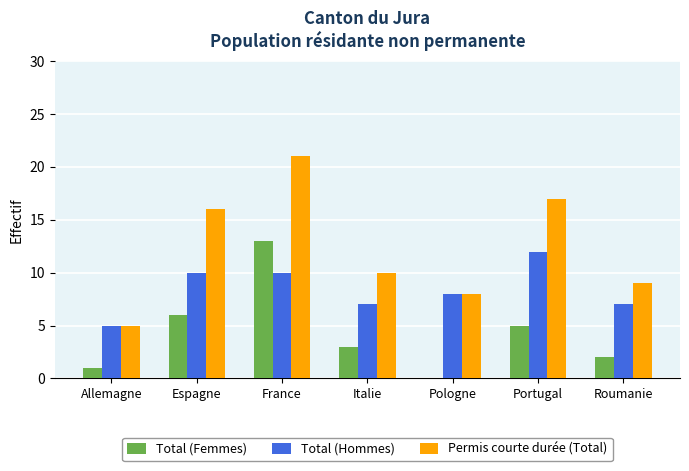

Reading left to right, list all the values displayed in this chart.

Total (Femmes): Allemagne=1	Espagne=6	France=13	Italie=3	Pologne=0	Portugal=5	Roumanie=2
Total (Hommes): Allemagne=5	Espagne=10	France=10	Italie=7	Pologne=8	Portugal=12	Roumanie=7
Permis courte durée (Total): Allemagne=5	Espagne=16	France=21	Italie=10	Pologne=8	Portugal=17	Roumanie=9